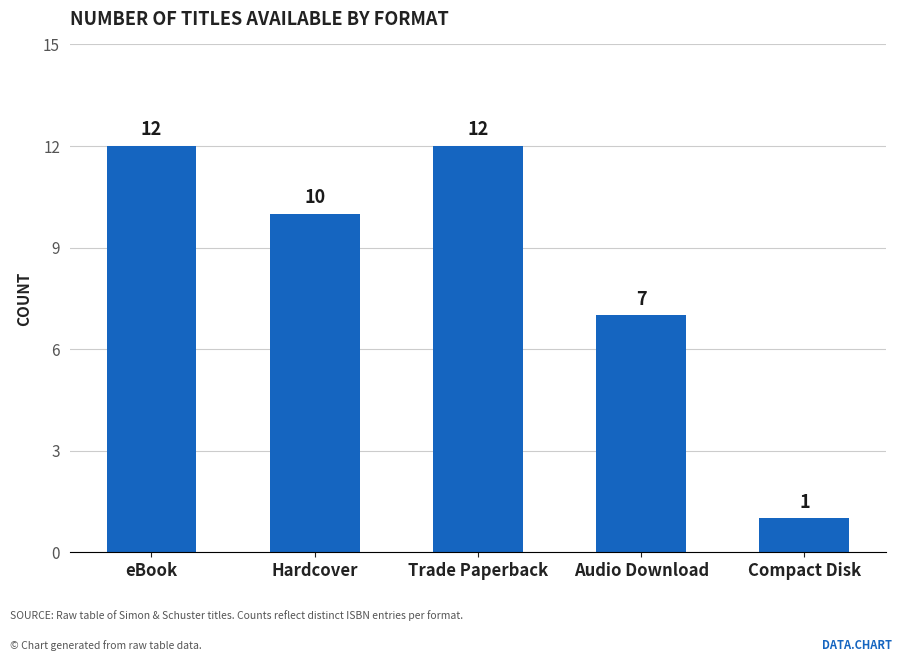

The value at Trade Paperback is 12. True or false?

True